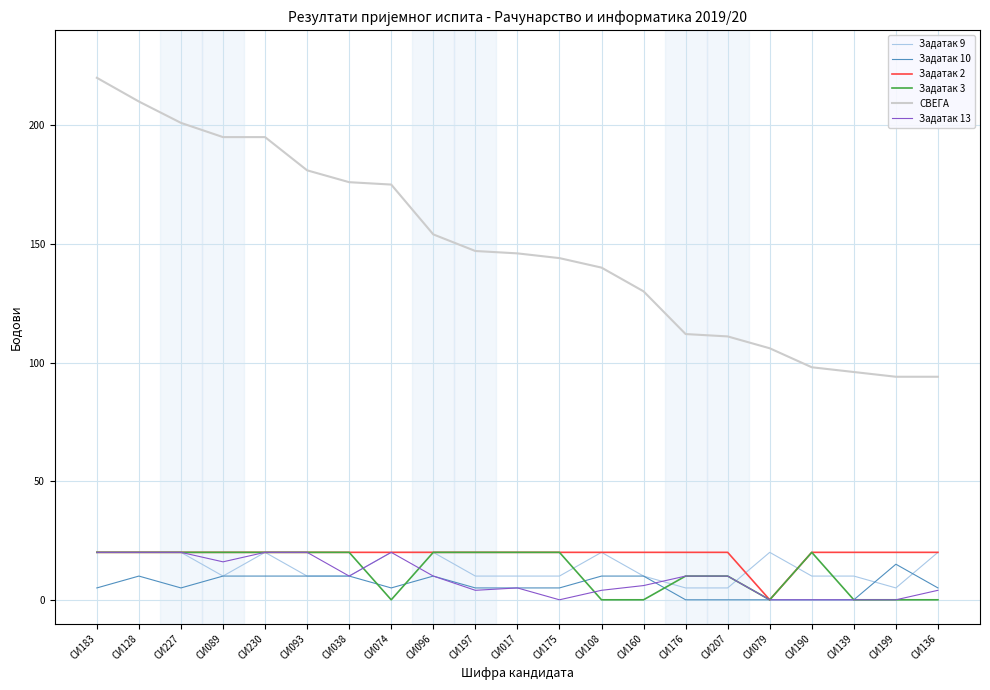

What is the approximate value of Задатак 9 at СИ207?

5